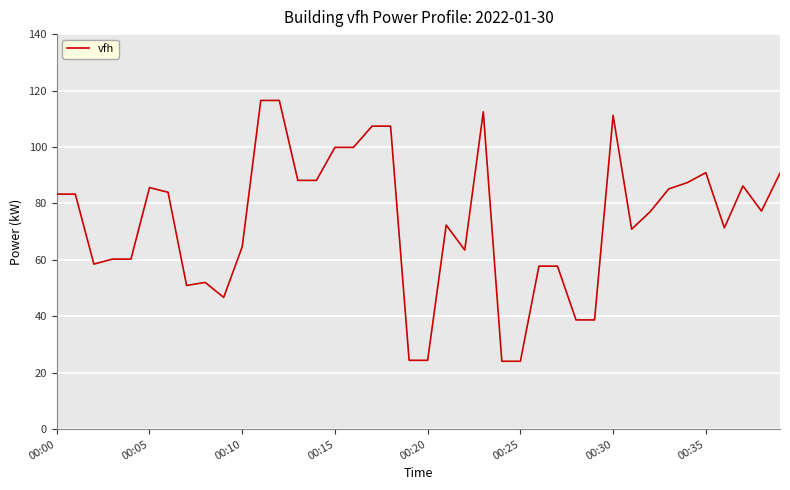

What is the difference between the maximum and minimum values?

92.4